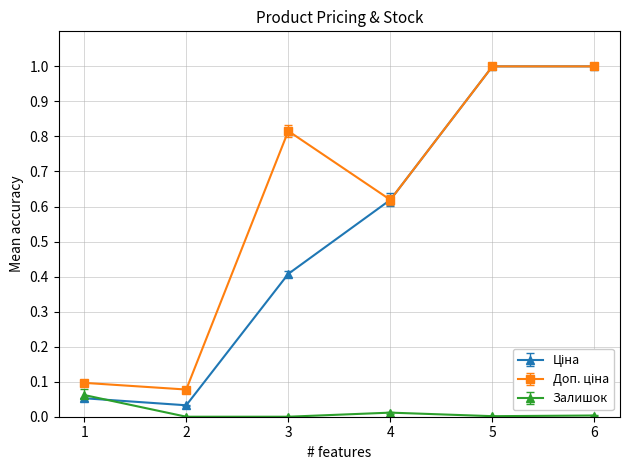

What is the maximum value shown in the chart?

1.0